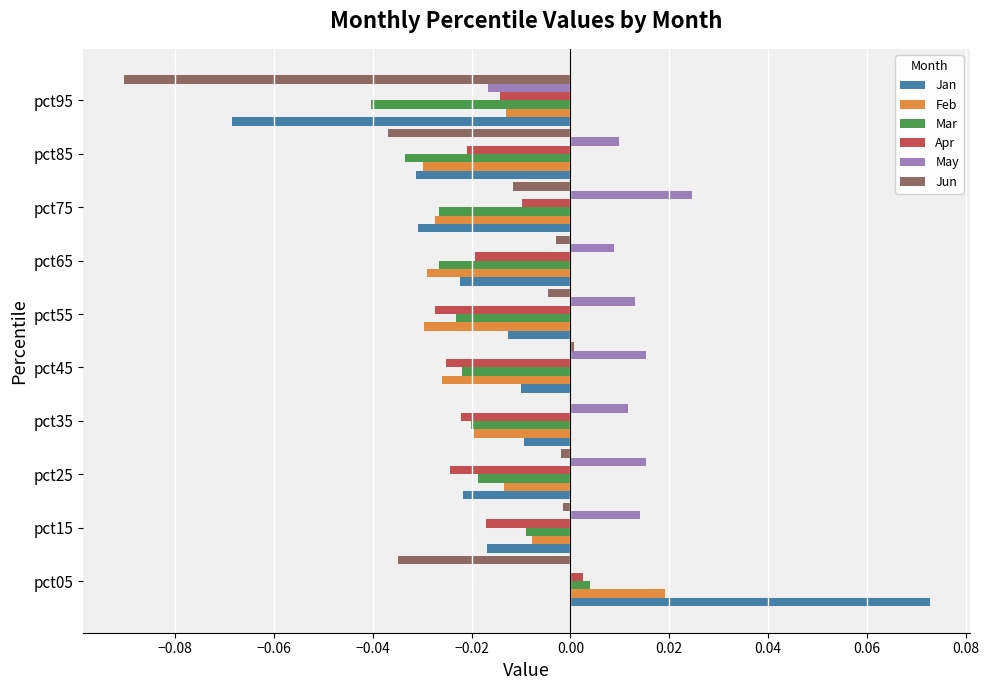

At which category is the sum across all series the highest?

pct05